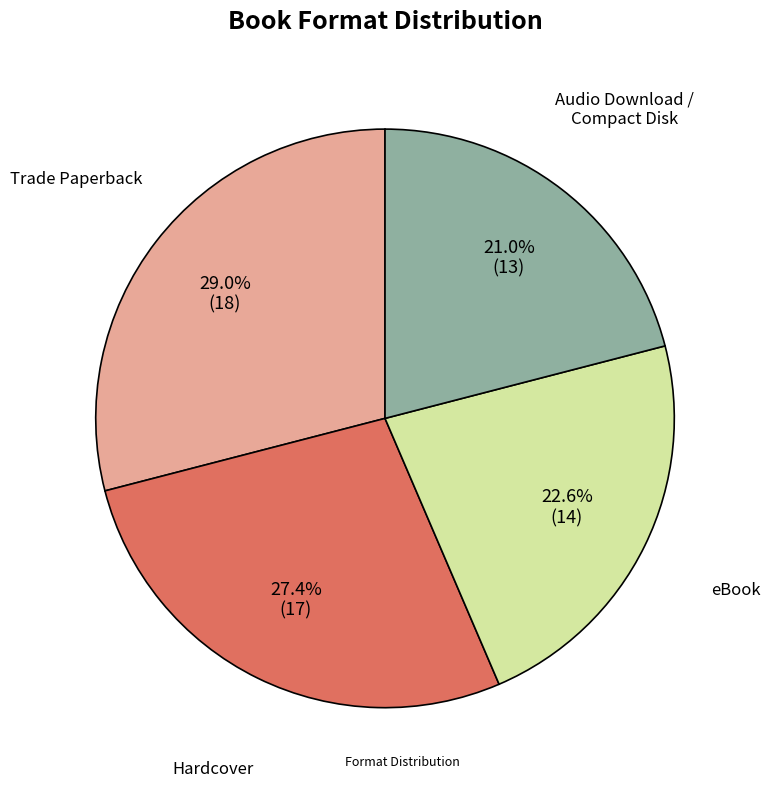

Is there a majority slice in this chart?

No